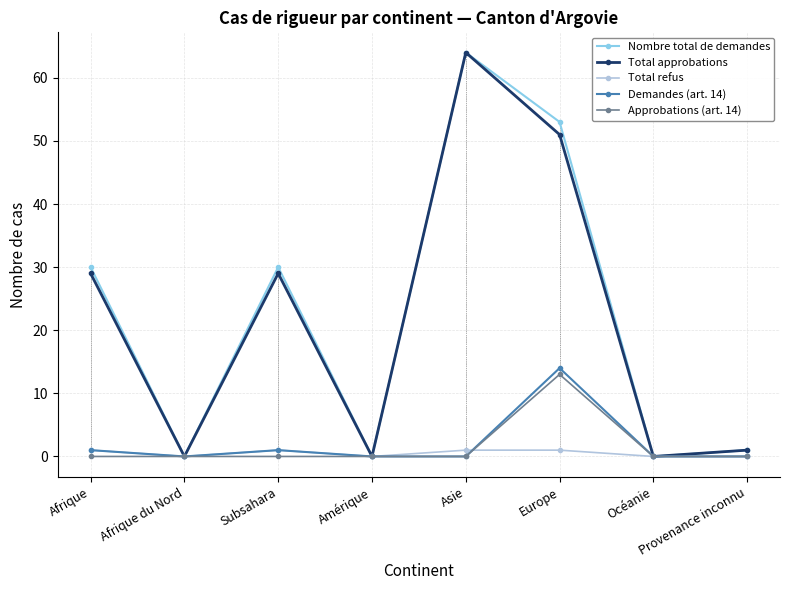

What is the total value across all series at Provenance inconnu?

2